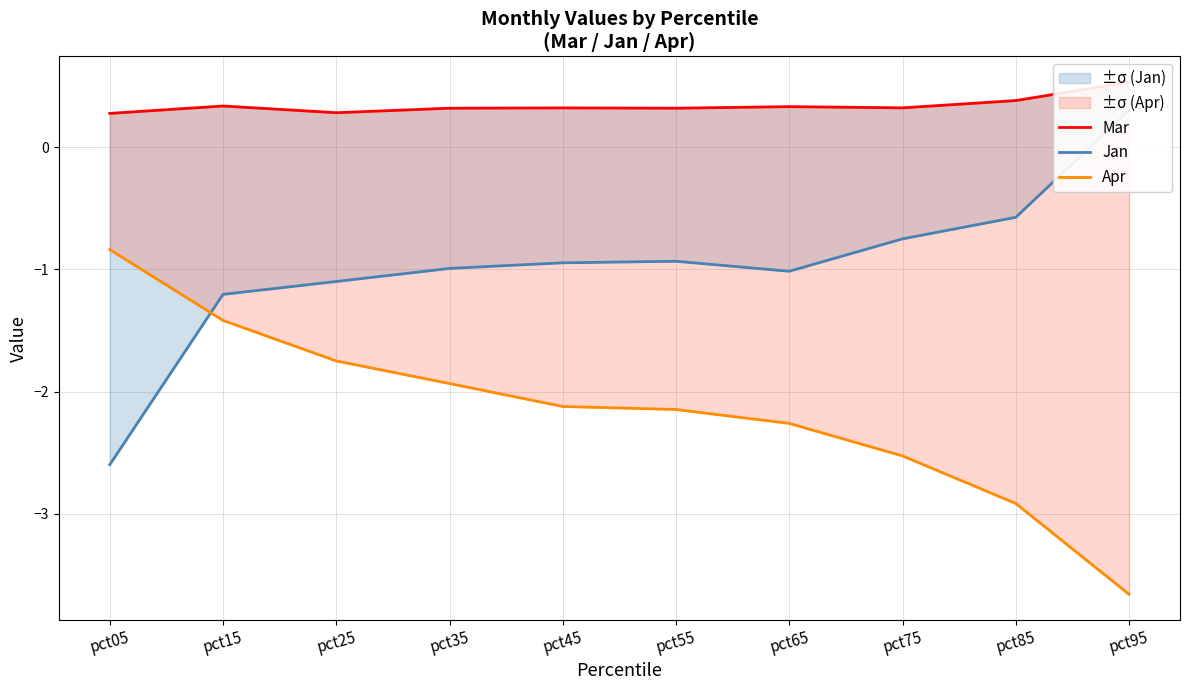

The value of Jan at pct95 is 0.3. True or false?

True